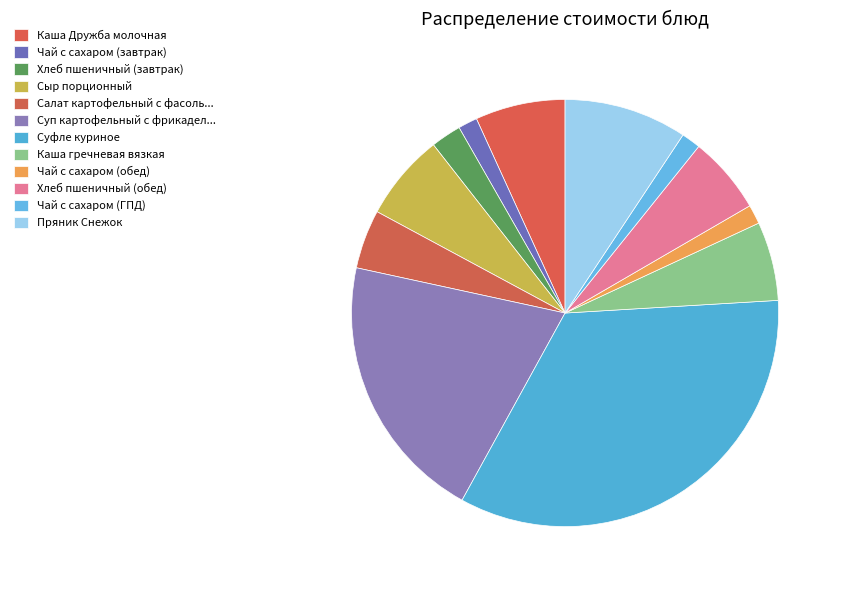

Does Чай с сахаром (обед) account for over 50% of the chart?

No